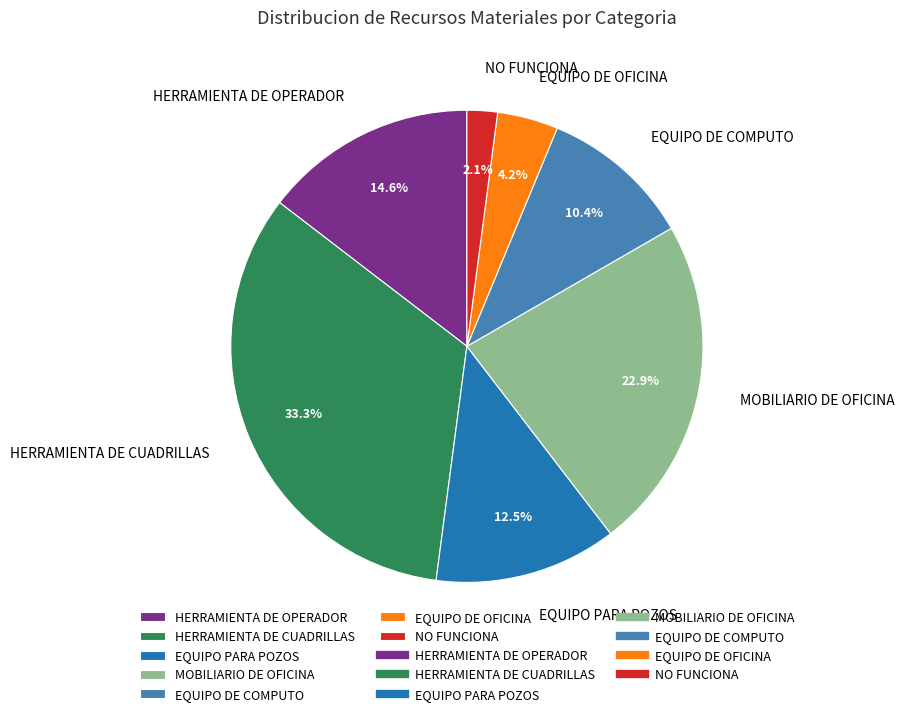

To the nearest percent, what is the difference between the EQUIPO PARA POZOS and EQUIPO DE OFICINA slice percentages?

8%